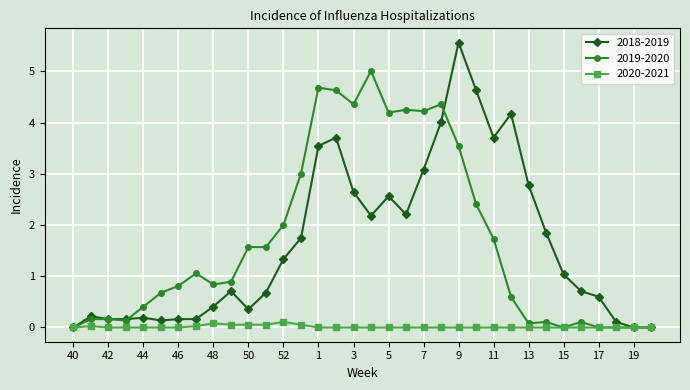

What is the maximum value shown in the chart?

5.6